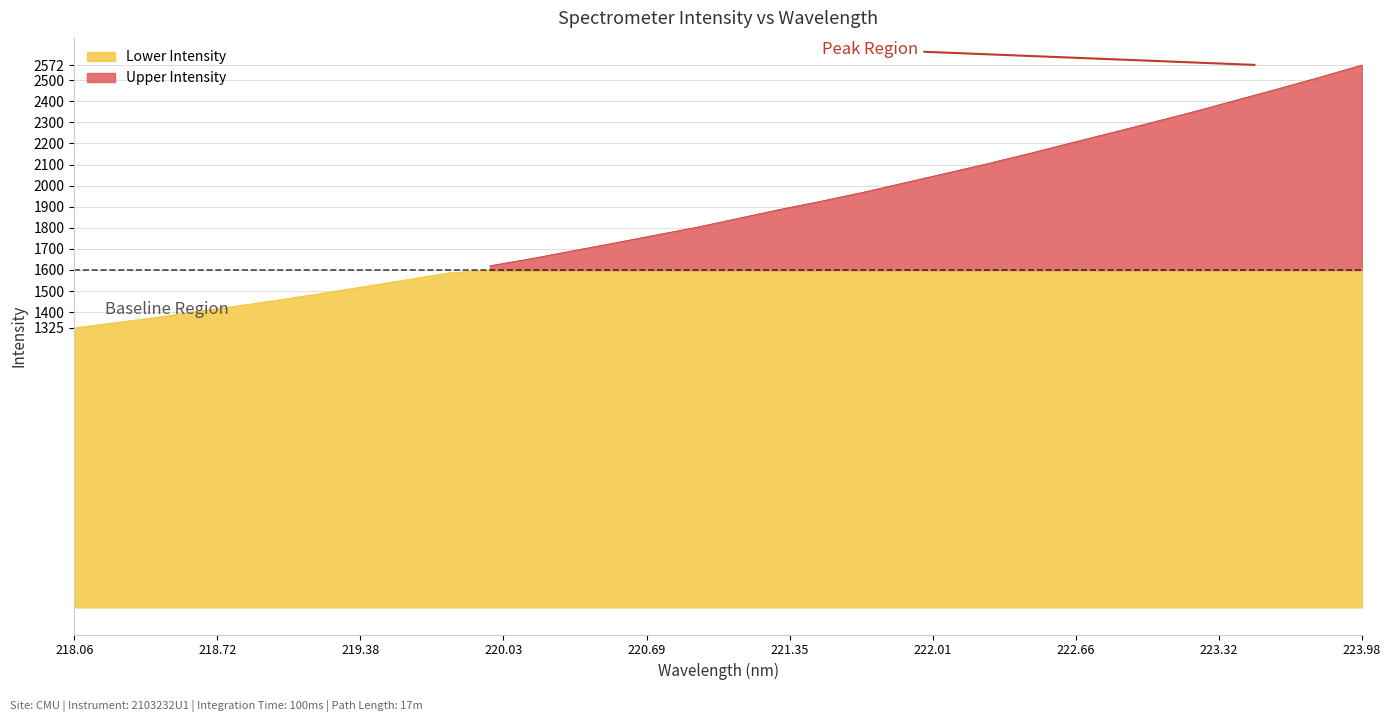

Reading left to right, list all the values displayed in this chart.

0=1325.6	1=1350.9	2=1376.3	3=1405.3	4=1431.8	5=1460.6	6=1491.1	7=1522.3	8=1554.3	9=1586.2	10=1620.1	11=1654.3	12=1691.5	13=1728.4	14=1766.3	15=1803.8	16=1846.1	17=1888.2	18=1927.6	19=1969.4	20=2014.8	21=2059.9	22=2105.5	23=2153.5	24=2203.3	25=2252.8	26=2302.9	27=2353.6	28=2407.1	29=2460.6	30=2515.2	31=2572.1